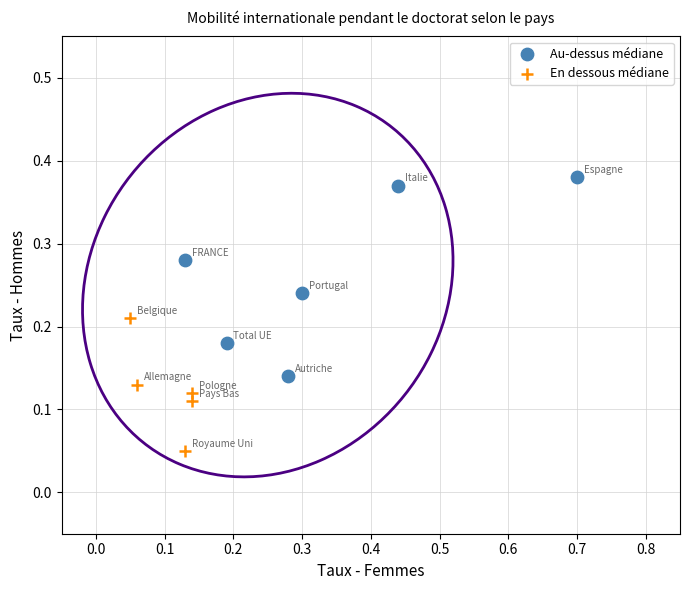

Which series contains the highest Y value?

Au-dessus médiane